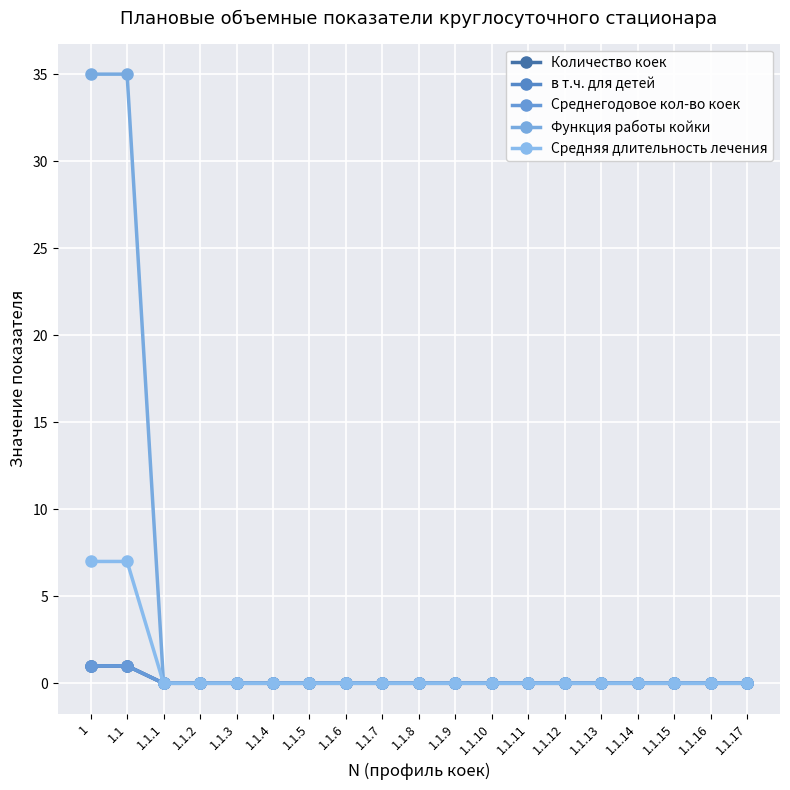

Does the chart have visible grid lines?

Yes